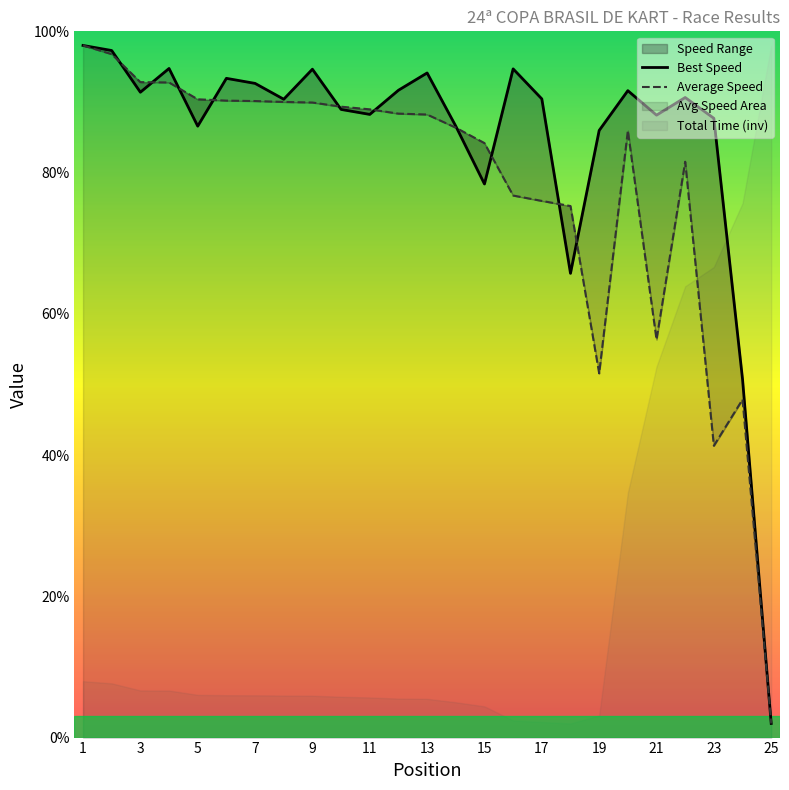

How many data points in Average Speed are less than 88?

12